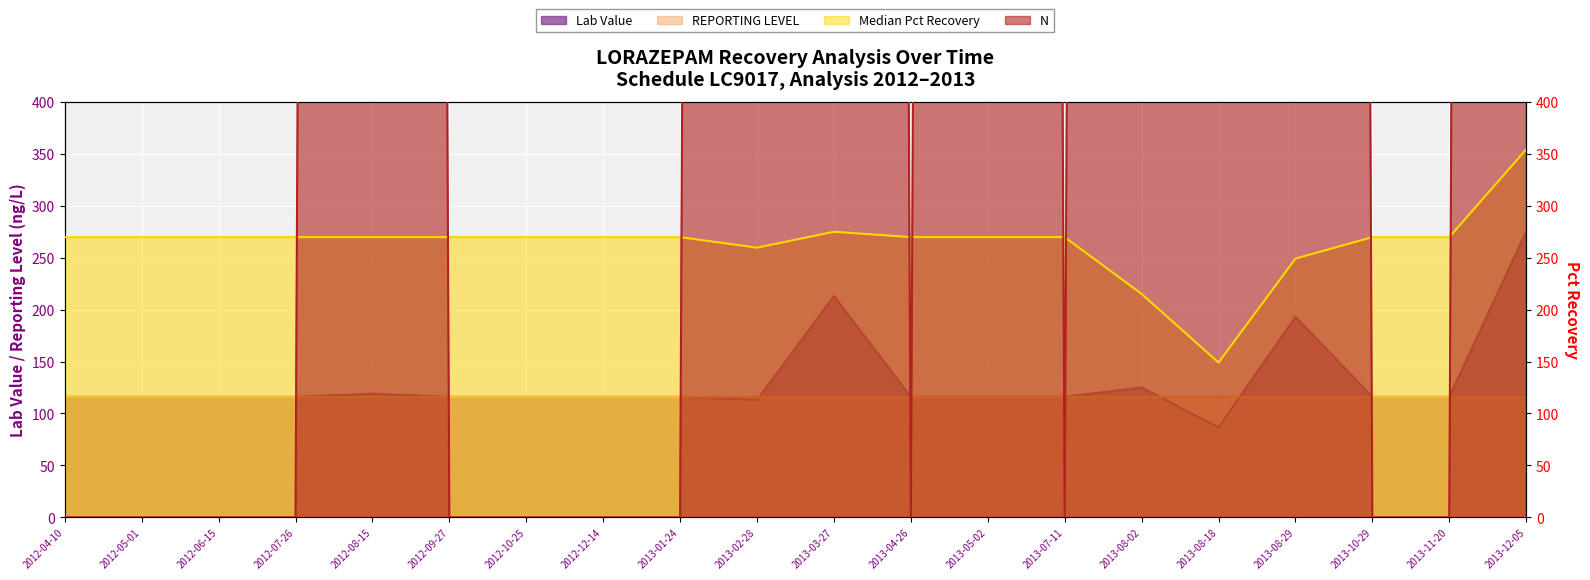

What is the difference between the maximum and minimum values in the Median Pct Recovery series?

205.1